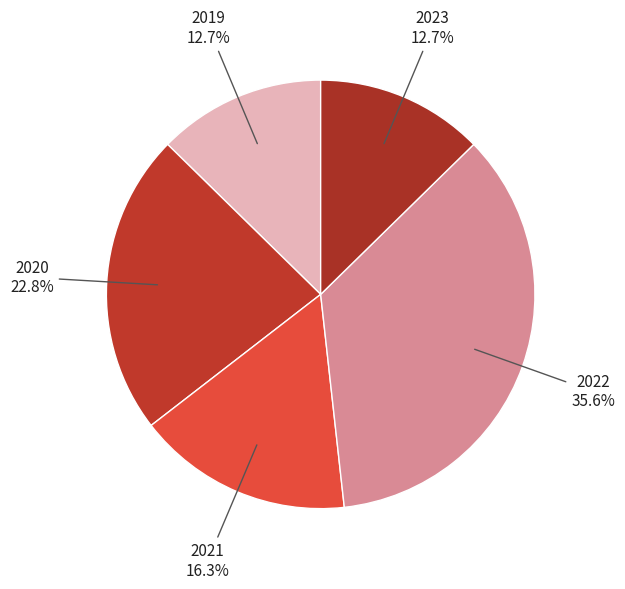

How many segments does this pie chart have?

5